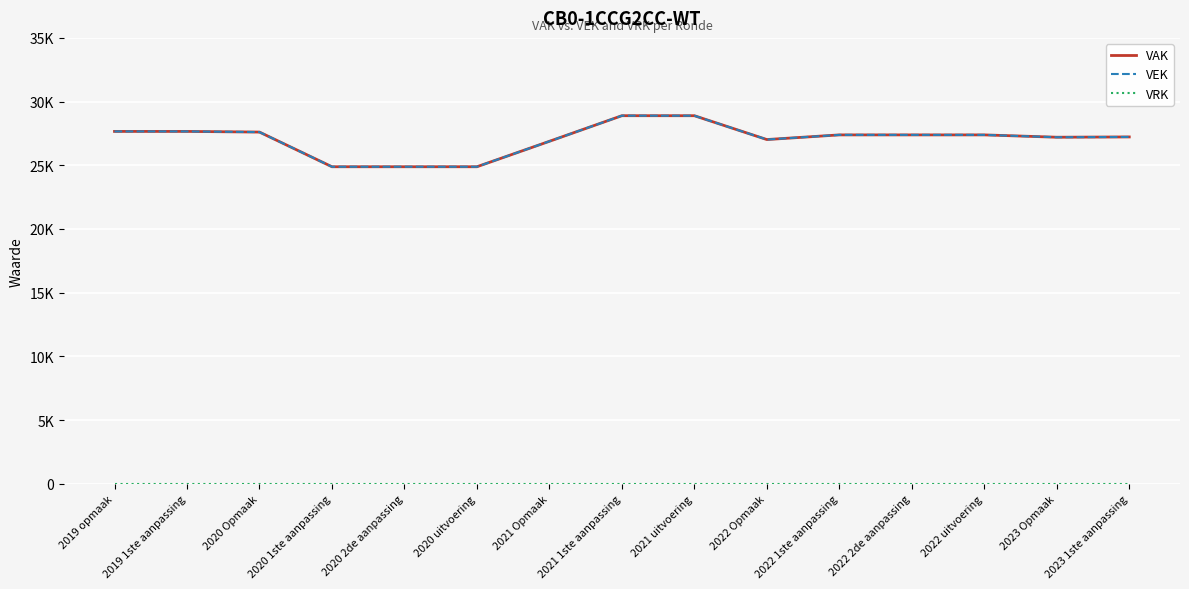

Reading right to left, extract all data points from this chart.

VAK: 27226	27203	27386	27386	27386	27021	28892	28893	26883	24886	24886	24886	27607	27659	27659
VEK: 27226	27203	27386	27386	27386	27021	28892	28893	26883	24886	24886	24886	27607	27659	27659
VRK: 0	0	0	0	0	0	0	0	0	0	0	0	0	0	0